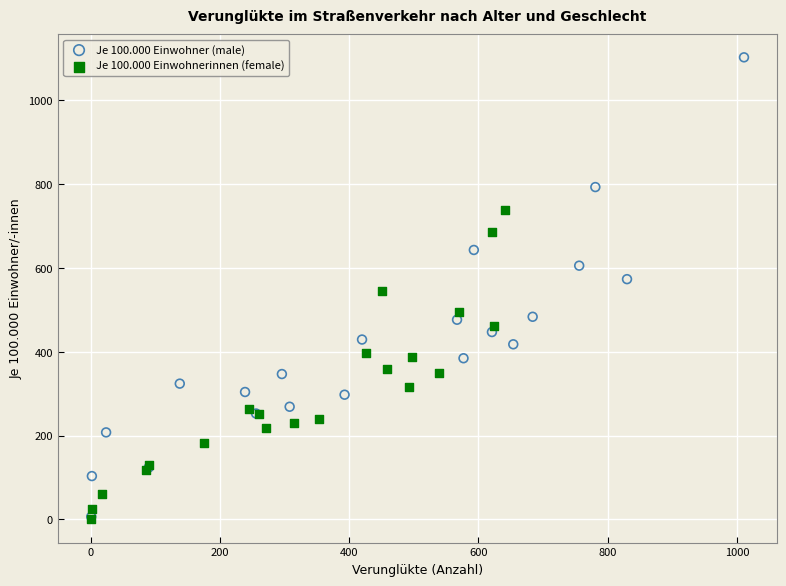

Which series contains the highest Y value?

Je 100.000 Einwohner (male)